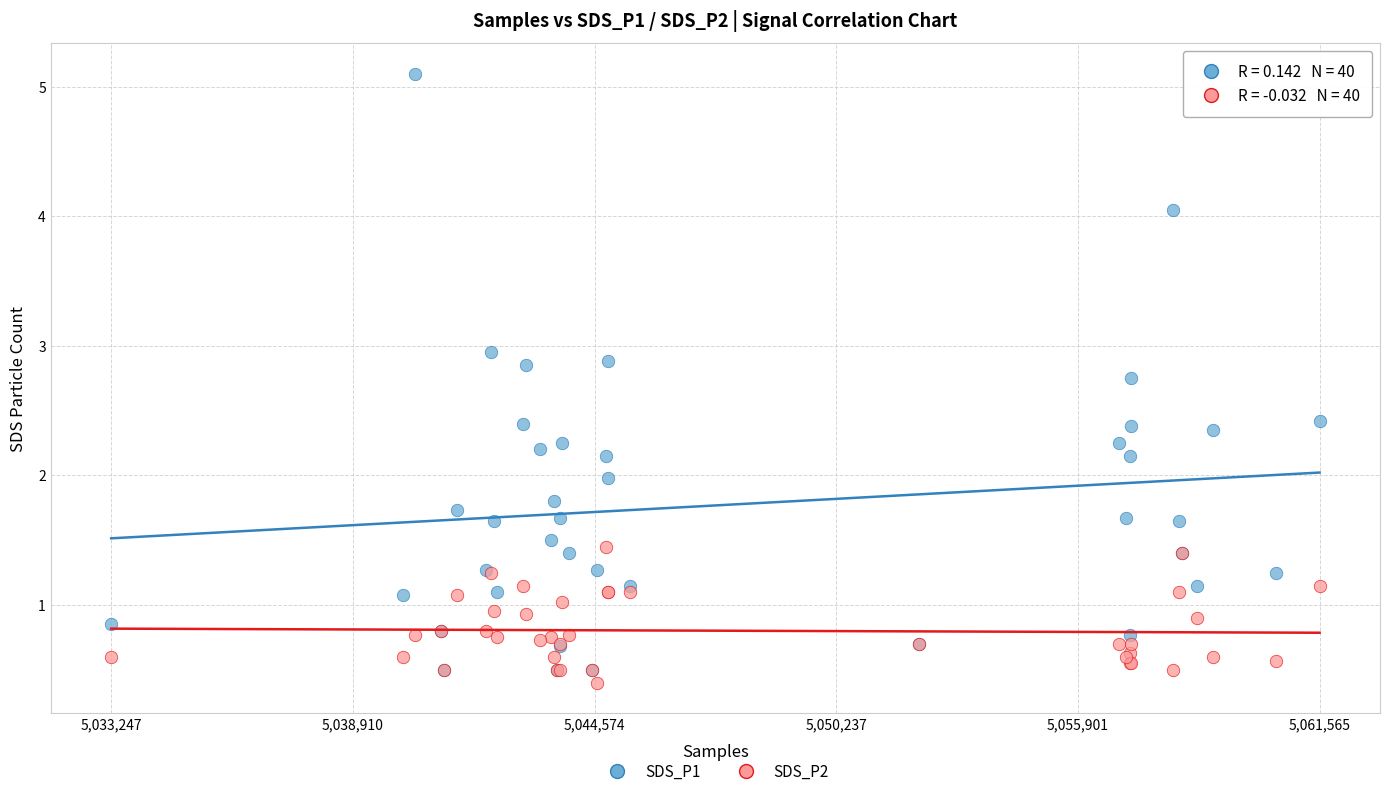

Which series contains the lowest Y value?

SDS_P2